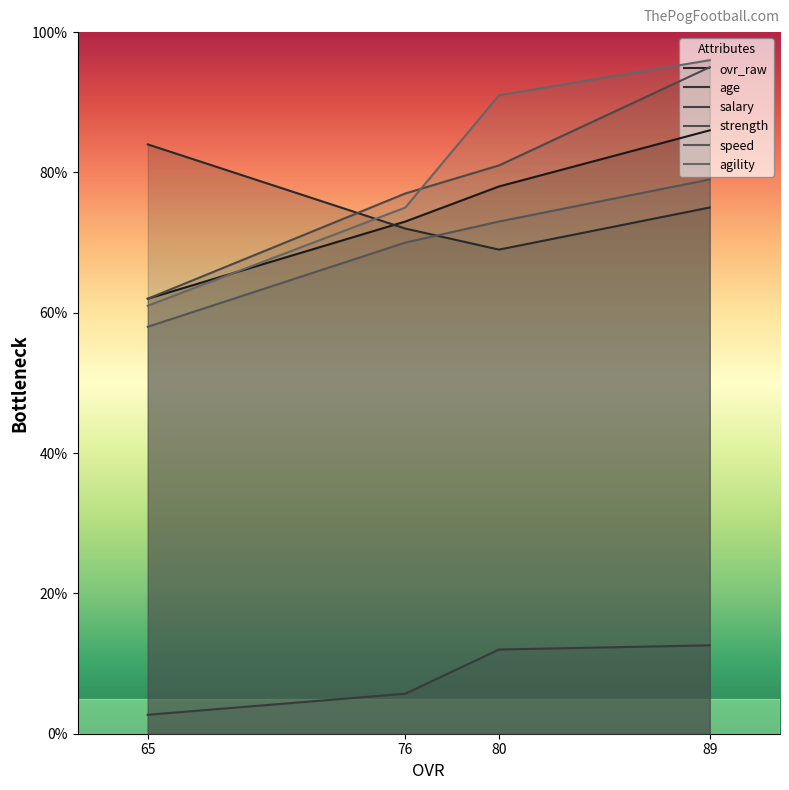

At which label does salary reach its peak?

89